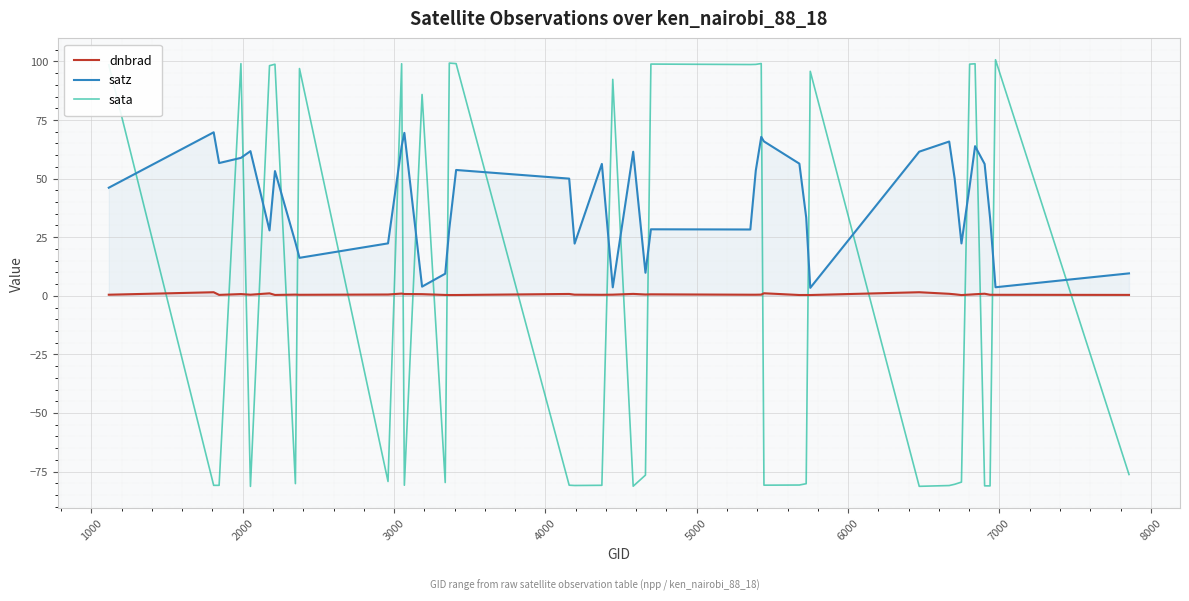

Rank the series by their maximum value, from lowest to highest.

dnbrad, satz, sata